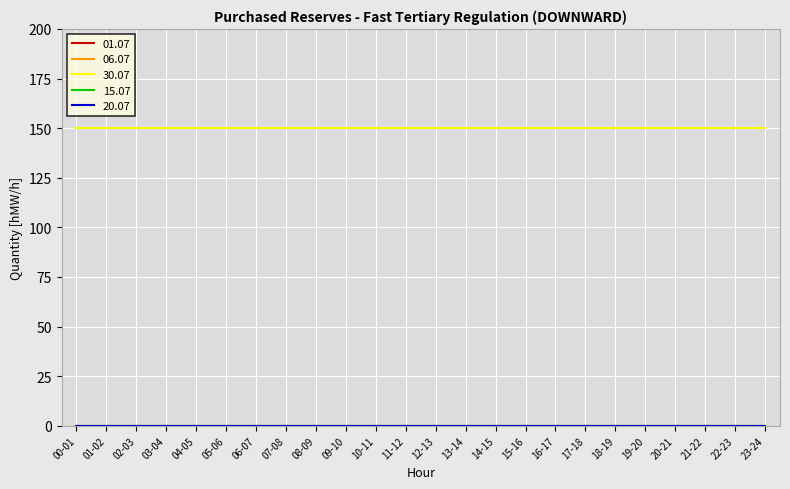

Does the chart have visible grid lines?

Yes